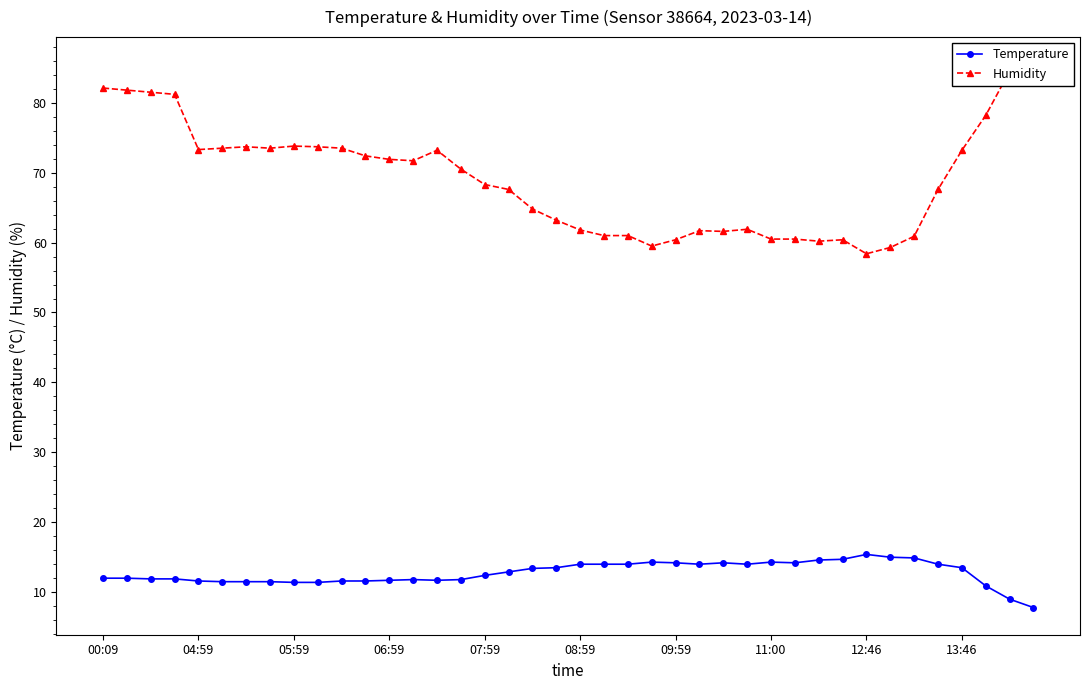

Reading right to left, transcribe all the data shown in this chart.

Temperature: 7.8	9.0	10.9	13.5	14.0	14.9	15.0	15.4	14.7	14.6	14.2	14.3	14.0	14.2	14.0	14.2	14.3	14.0	14.0	14.0	13.5	13.4	12.9	12.4	11.8	11.7	11.8	11.7	11.6	11.6	11.4	11.4	11.5	11.5	11.5	11.6	11.9	11.9	12.0	12.0
Humidity: 85.5	84.5	78.2	73.2	67.6	60.9	59.3	58.4	60.4	60.2	60.5	60.5	61.9	61.6	61.7	60.4	59.5	61.0	61.0	61.8	63.2	64.8	67.6	68.3	70.5	73.2	71.7	71.9	72.4	73.5	73.7	73.8	73.5	73.7	73.5	73.3	81.2	81.5	81.8	82.1